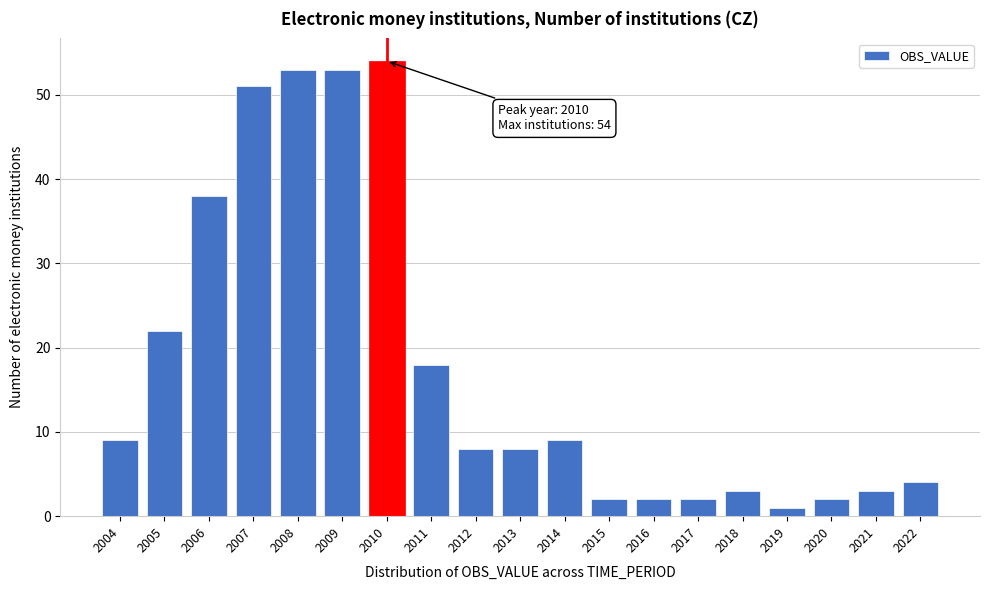

Reading left to right, what are all the values shown in this chart?

9	22	38	51	53	53	54	18	8	8	9	2	2	2	3	1	2	3	4